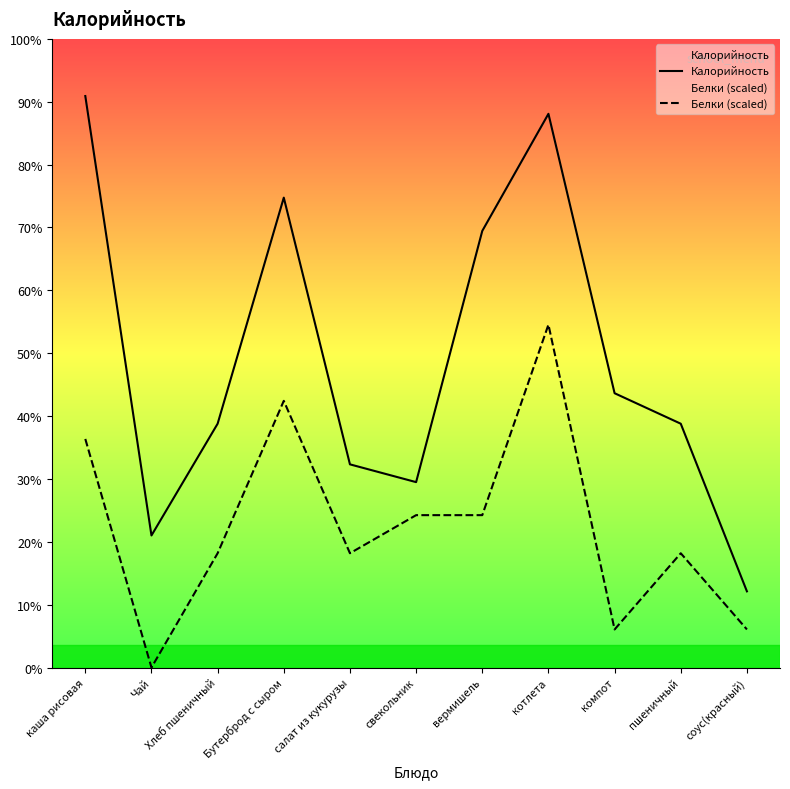

What is the label of the 6th point from the left?

свекольник